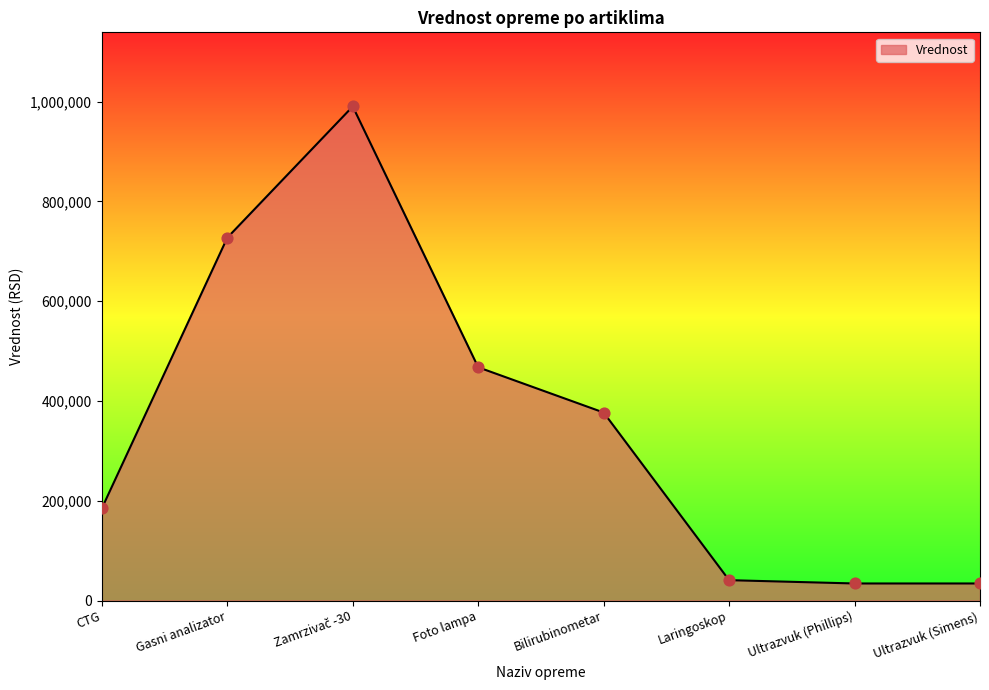

Between Gasni analizator and CTG, which is larger?

Gasni analizator